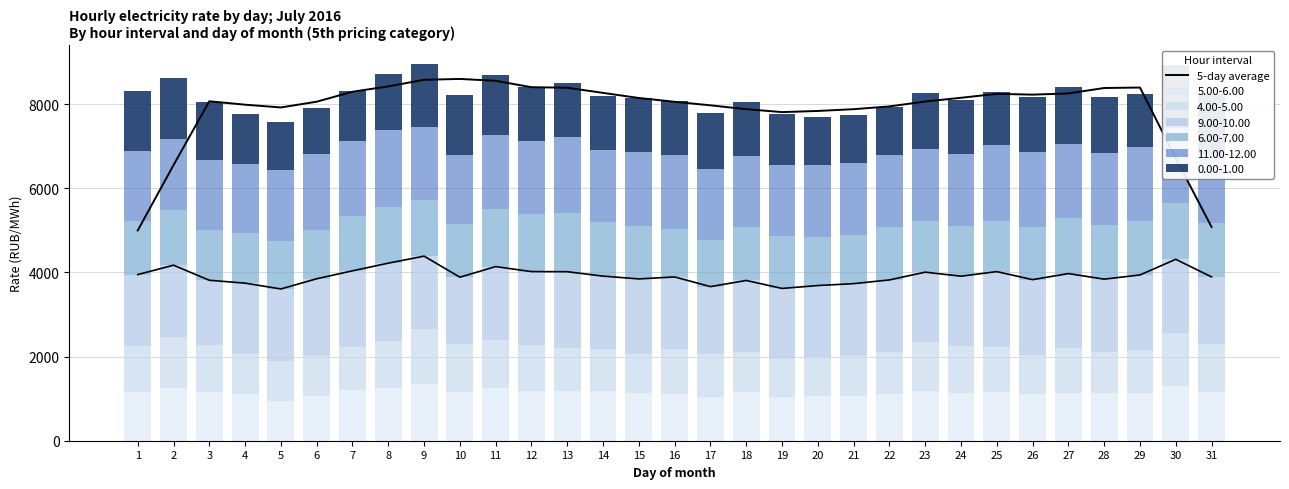

How many bars are there in total?

31